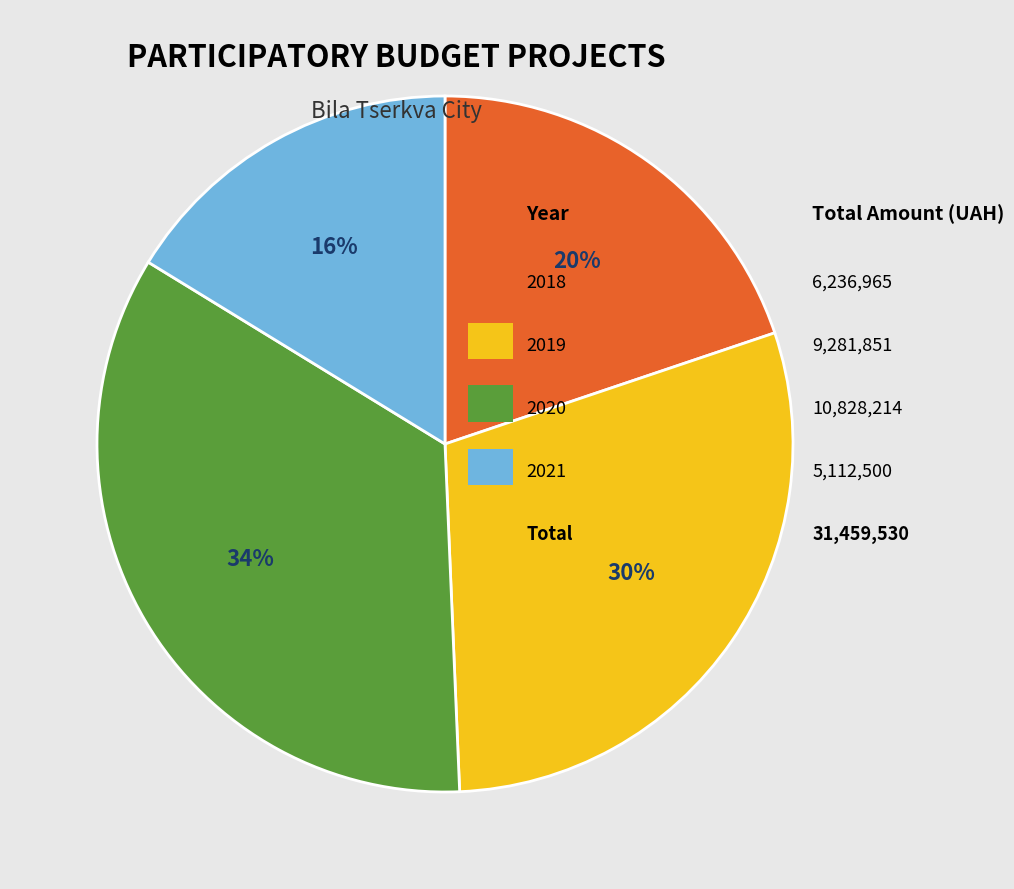

Count the number of slices in the pie.

4